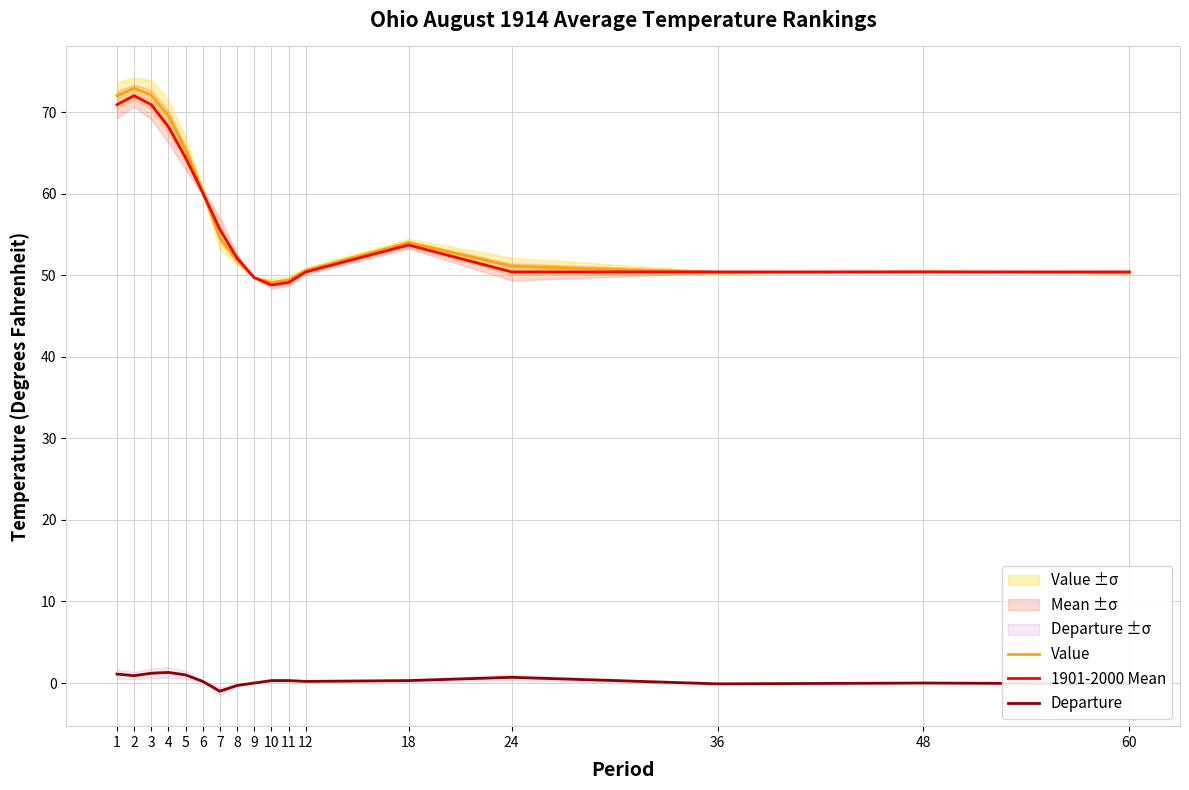

List the labels in order of Departure value, largest first.

4, 3, 1, 5, 2, 24, 10, 11, 18, 6, 12, 9, 48, 36, 60, 8, 7